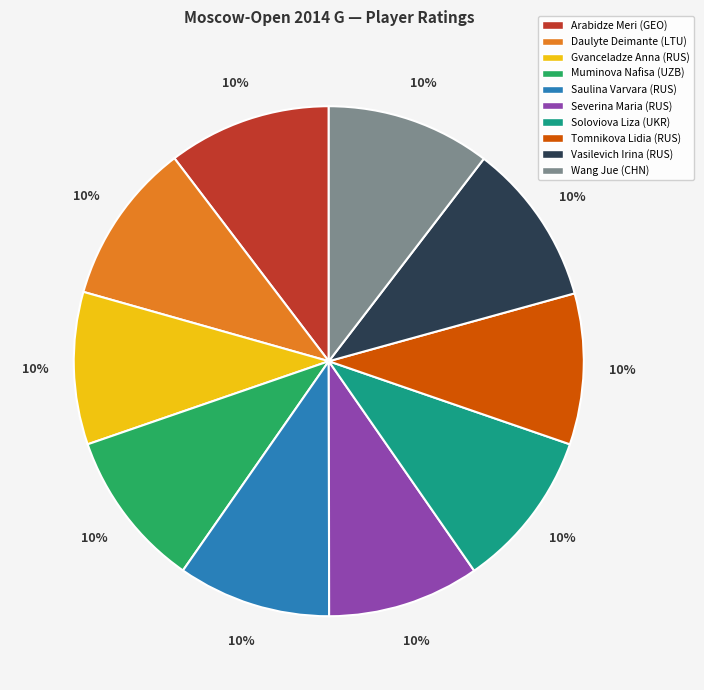

To the nearest percent, what is the average slice percentage?

10%